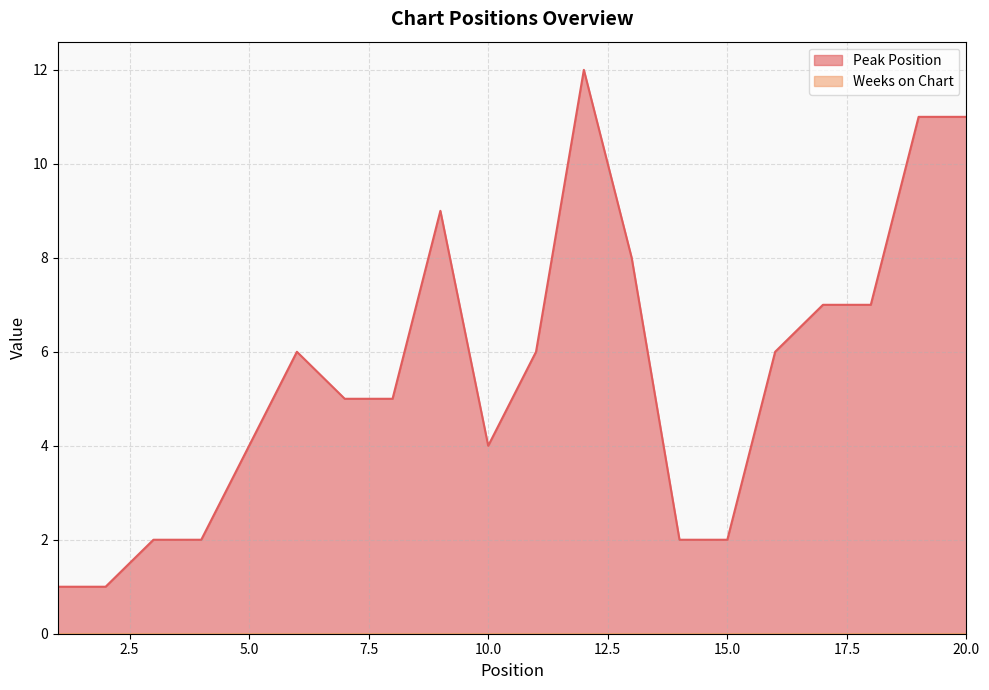

Does the chart display data point markers on the line(s)?

No